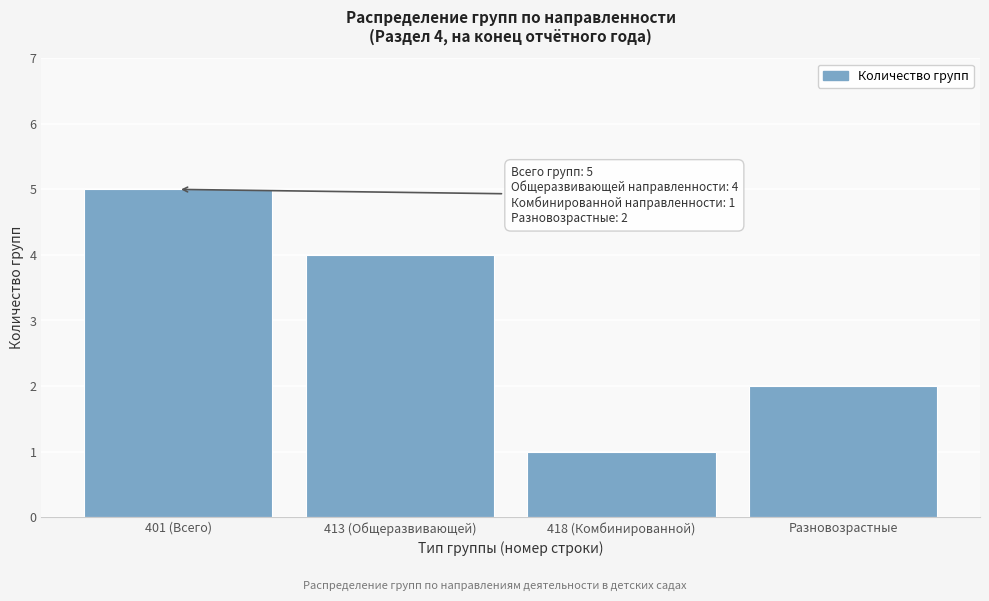

Reading right to left, list all the values displayed in this chart.

Разновозрастные=2	418 (Комбинированной)=1	413 (Общеразвивающей)=4	401 (Всего)=5